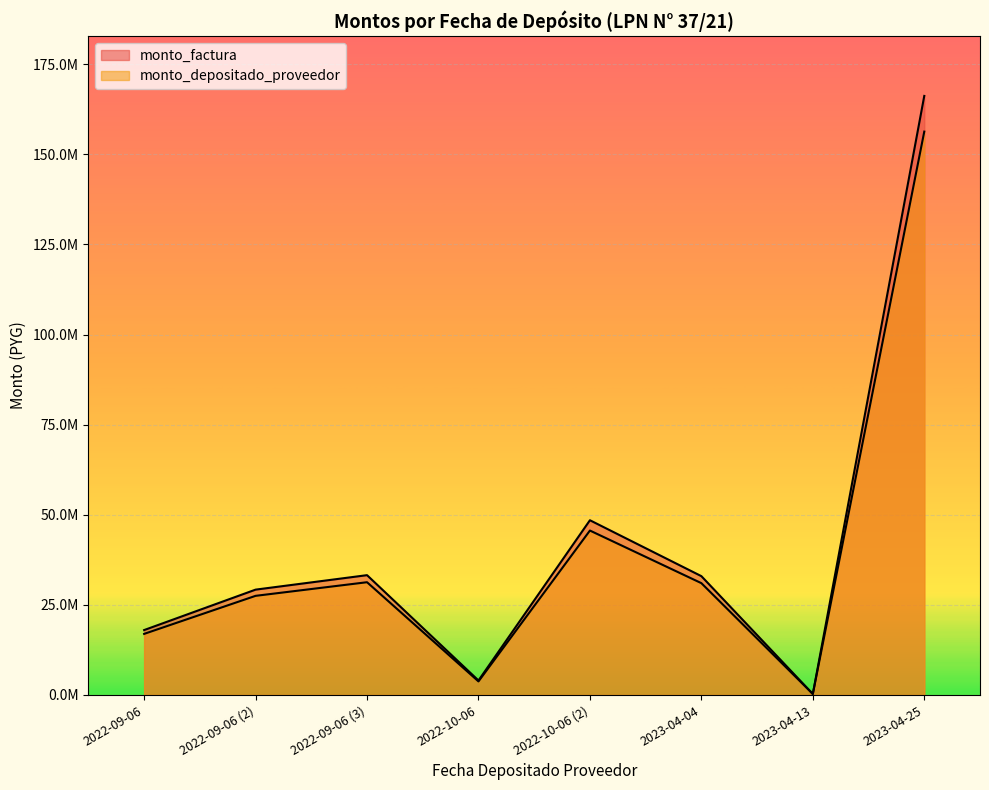

At which category is the sum across all series the highest?

2023-04-25